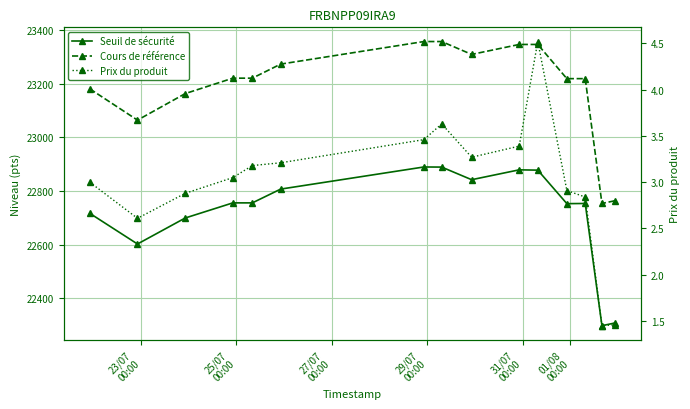

What are all the series names shown in the legend?

Seuil de sécurité, Cours de référence, Prix du produit